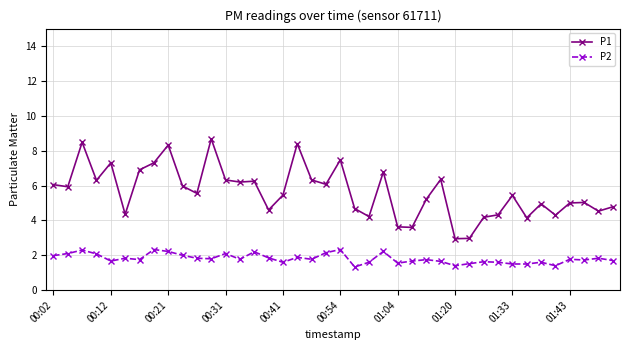

True or false: P1 and P2 intersect in this chart.

False